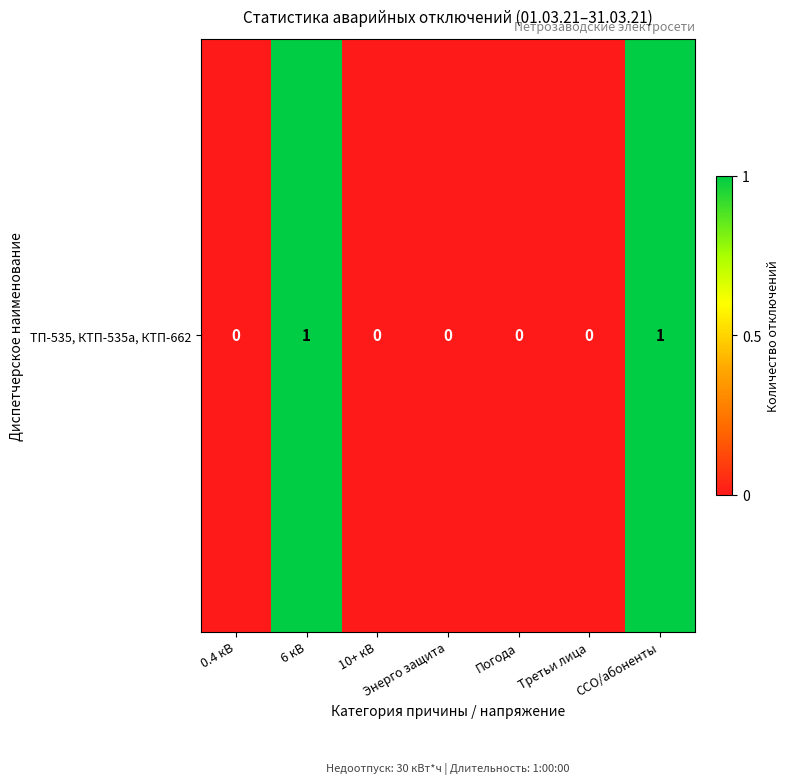

Count the number of categories in the chart.

7